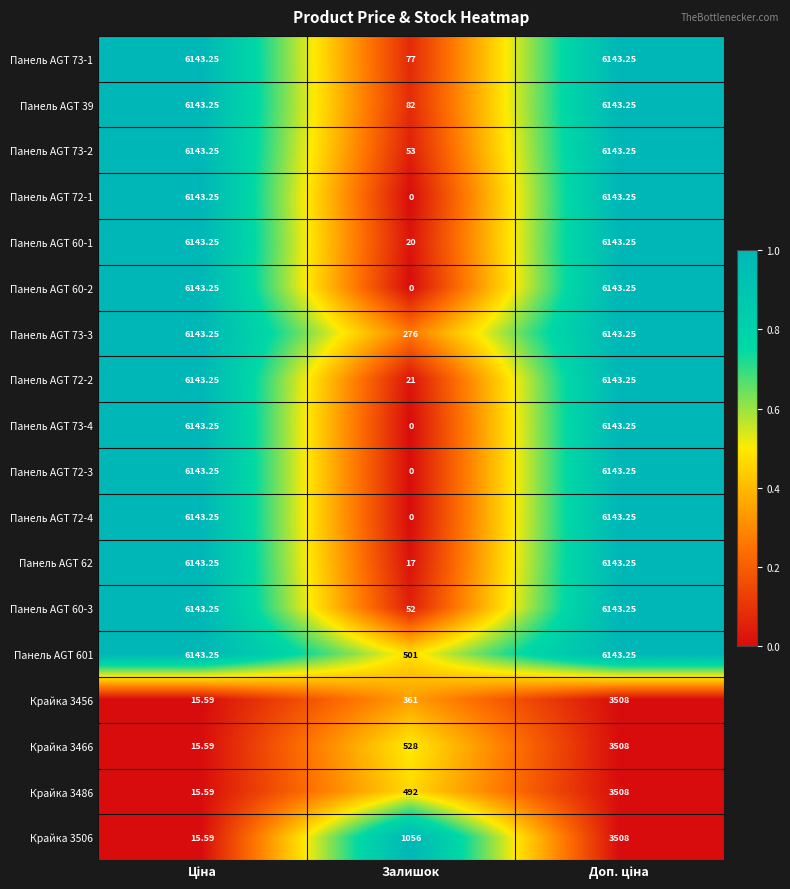

At which label is Панель AGT 73-2 closest to 3098?

Залишок